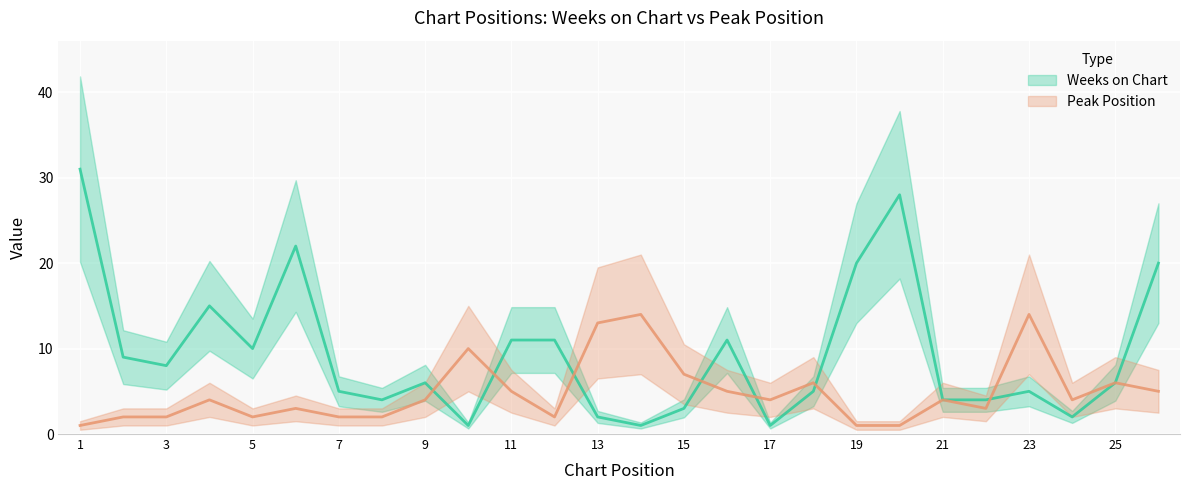

In Peak Position, how many points are higher than both neighbors (excluding endpoints)?

8